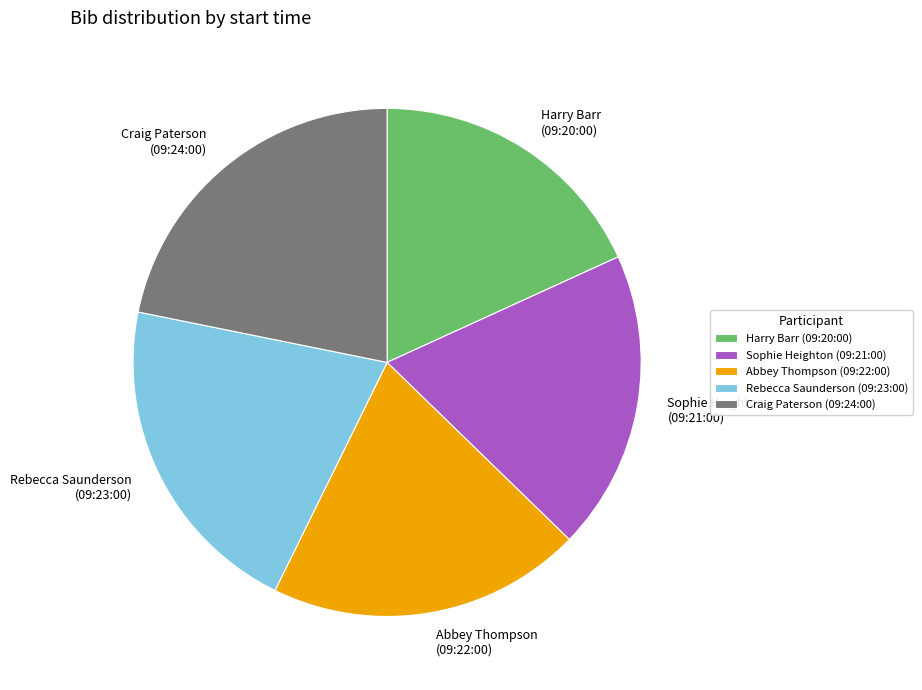

Is there any slice that represents more than half of the pie?

No